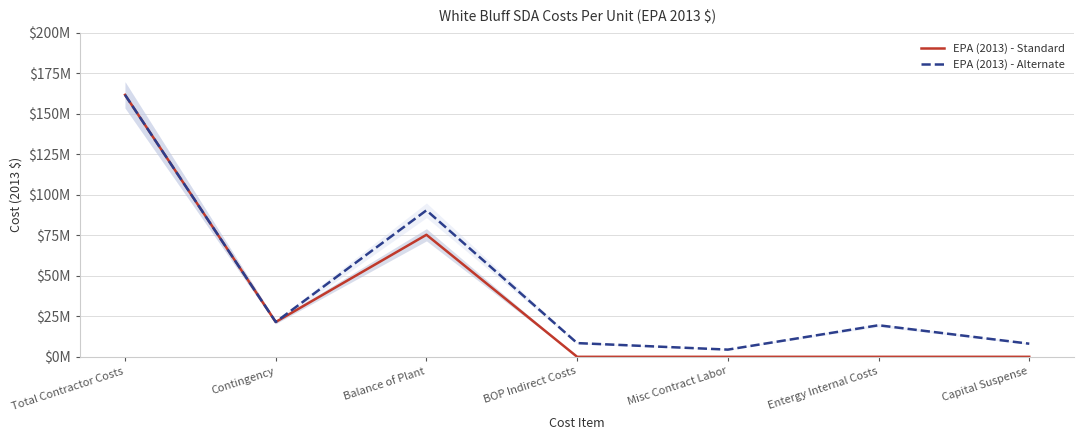

At which category is the sum across all series the highest?

Total Contractor Costs